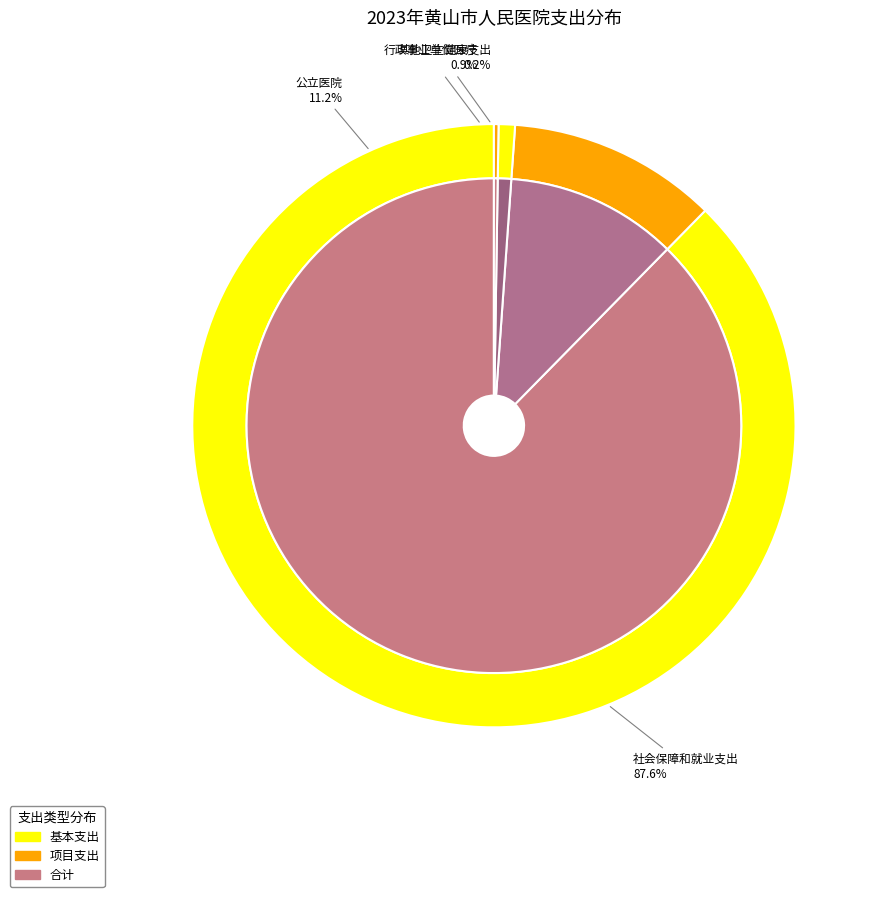

Which category has the smallest portion of the pie?

其他卫生健康支出